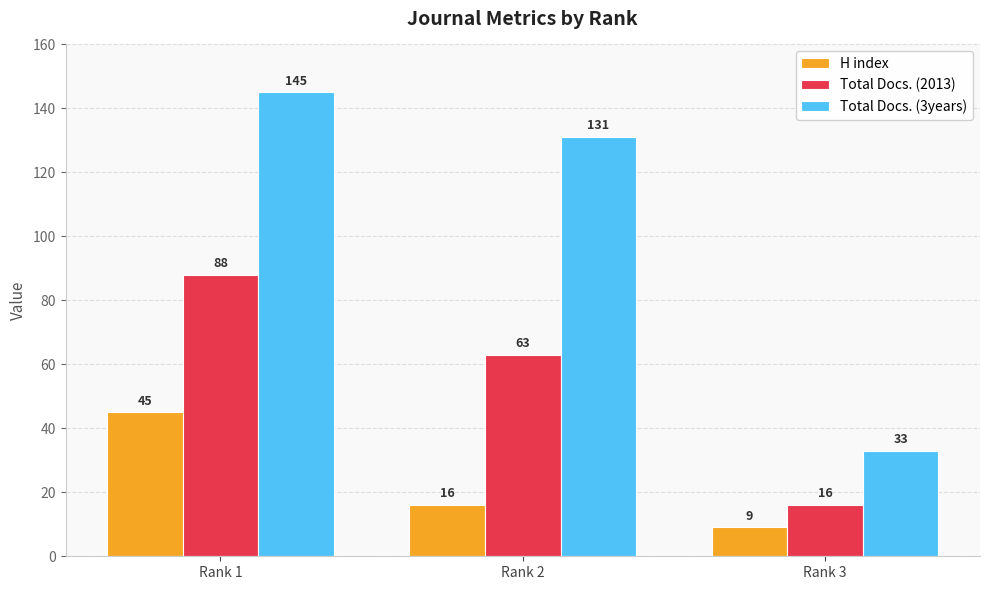

How many categories are shown in the chart?

3